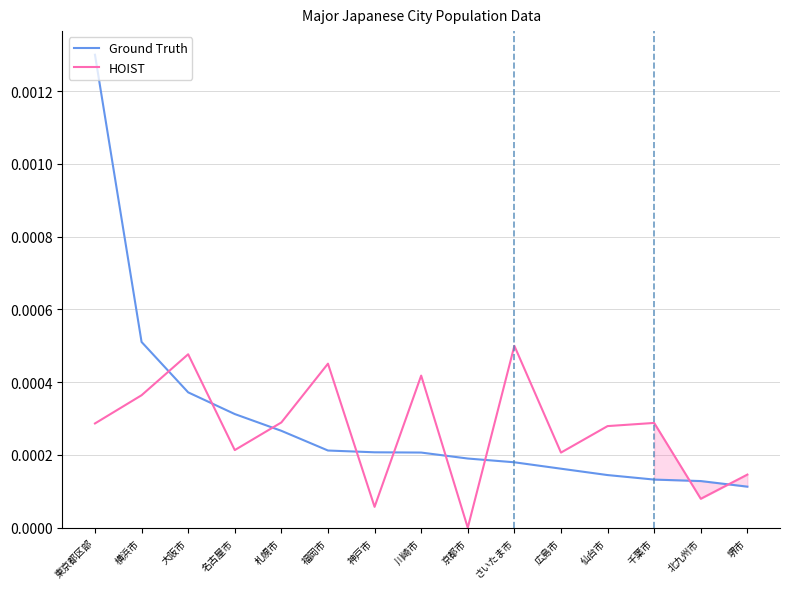

At how many categories does at least one series exceed 0?

15